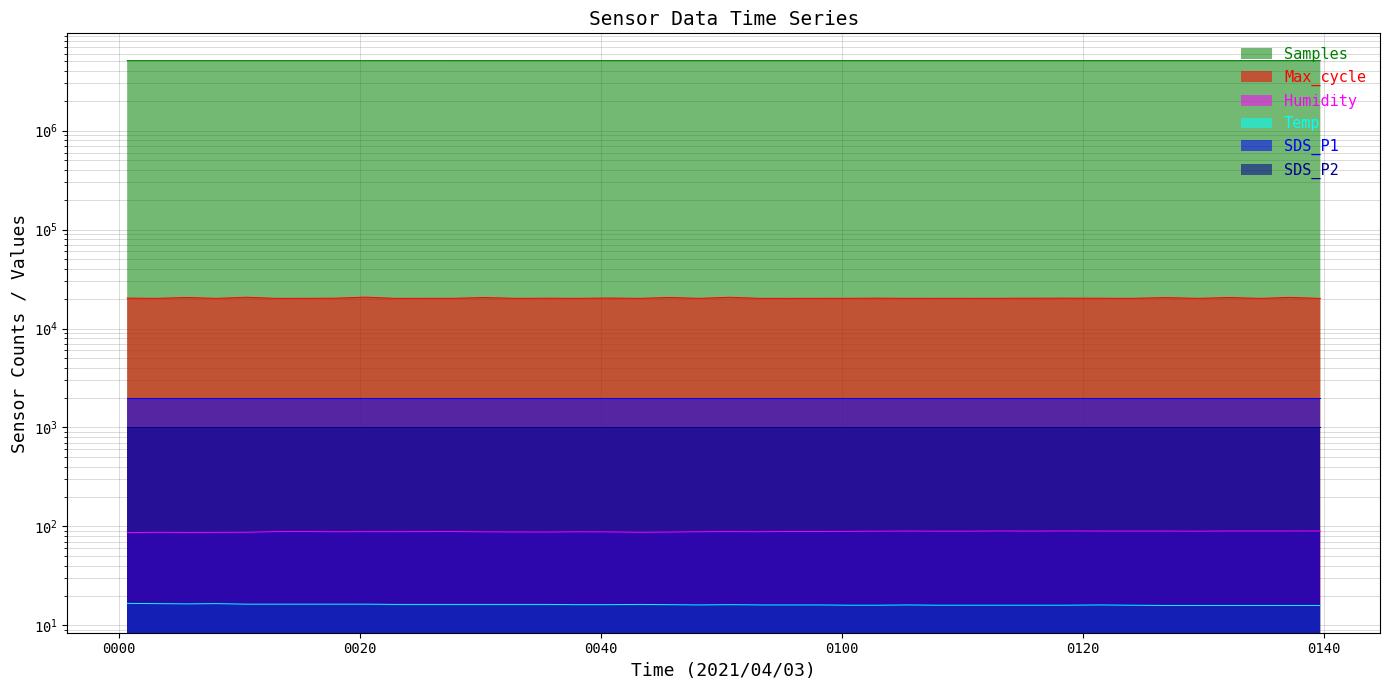

Reading right to left, what are all the values shown in this chart?

Samples: 5094687.0	5094833.0	5094808.0	5094770.0	5094935.0	5094983.0	5094978.0	5095037.0	5095283.0	5095239.0	5095285.0	5095326.0	5095161.0	5095442.0	5095606.0	5095431.0	5095663.0	5095825.0	5095841.0	5095667.0	5095895.0	5095897.0	5095921.0	5095806.0	5095985.0	5095862.0	5096119.0	5095878.0	5093855.0	5092245.0	5092377.0	5092238.0	5092473.0	5092527.0	5092462.0	5092517.0	5092675.0	5092614.0	5092600.0	5092620.0
Max_cycle: 20148.0	20630.0	20164.0	20579.0	20178.0	20534.0	20168.0	20235.0	20258.0	20251.0	20196.0	20171.0	20172.0	20182.0	20266.0	20205.0	20174.0	20156.0	20163.0	20691.0	20175.0	20608.0	20159.0	20324.0	20176.0	20240.0	20168.0	20565.0	20204.0	20176.0	20156.0	20753.0	20255.0	20180.0	20156.0	20707.0	20156.0	20589.0	20164.0	20294.0
Humidity: 90.0	89.9	89.9	89.9	89.6	89.8	89.8	89.8	90.0	89.7	90.0	89.6	89.6	89.8	89.6	89.2	88.9	88.9	88.4	88.7	88.4	87.8	87.4	88.1	88.3	87.8	88.0	88.2	88.8	88.7	88.5	88.5	88.4	88.8	88.7	87.4	87.2	87.0	87.3	86.6
Temp: 15.9	15.9	15.9	15.9	15.9	15.9	16.0	16.1	16.0	16.0	16.0	16.0	16.0	16.1	16.0	16.0	16.1	16.1	16.1	16.2	16.1	16.2	16.3	16.2	16.2	16.3	16.3	16.3	16.3	16.3	16.3	16.4	16.4	16.4	16.4	16.4	16.6	16.5	16.6	16.7